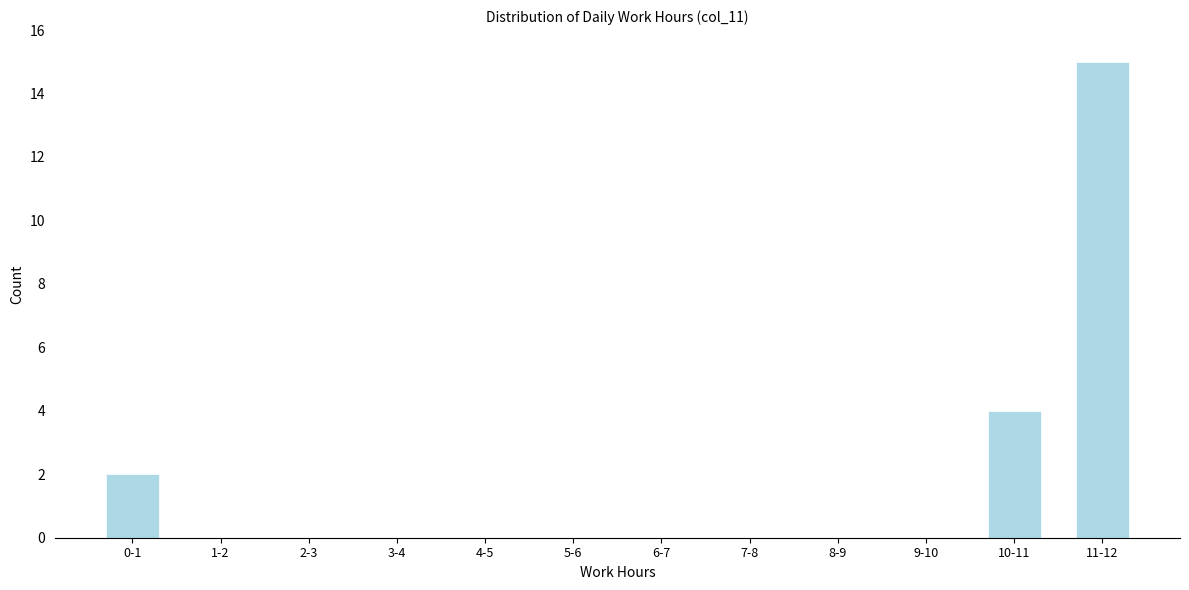

Reading right to left, extract all data points from this chart.

11-12=15	10-11=4	9-10=0	8-9=0	7-8=0	6-7=0	5-6=0	4-5=0	3-4=0	2-3=0	1-2=0	0-1=2